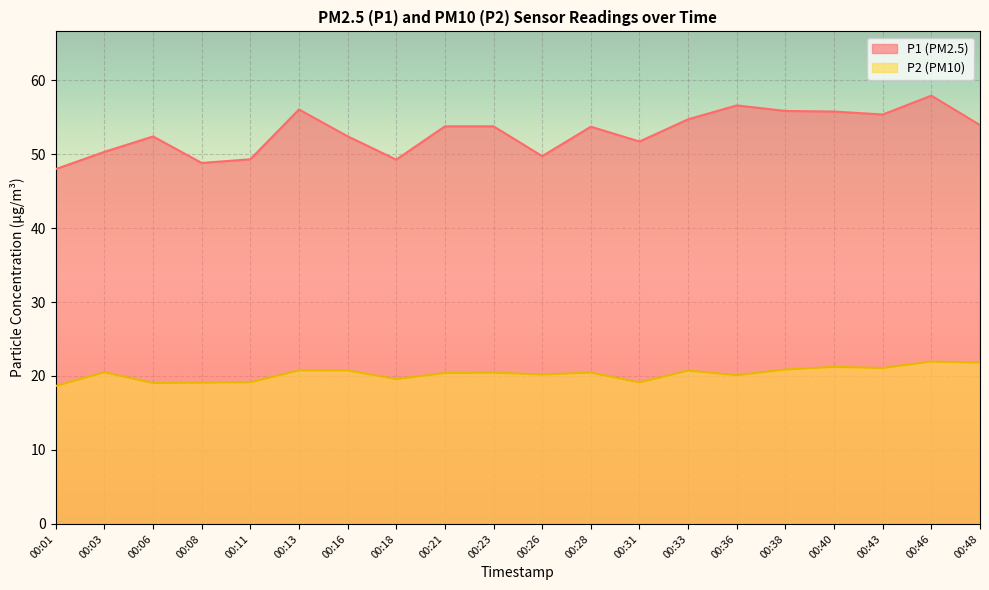

Which series changed the most between 00:11 and 00:43?

P1 (PM2.5)